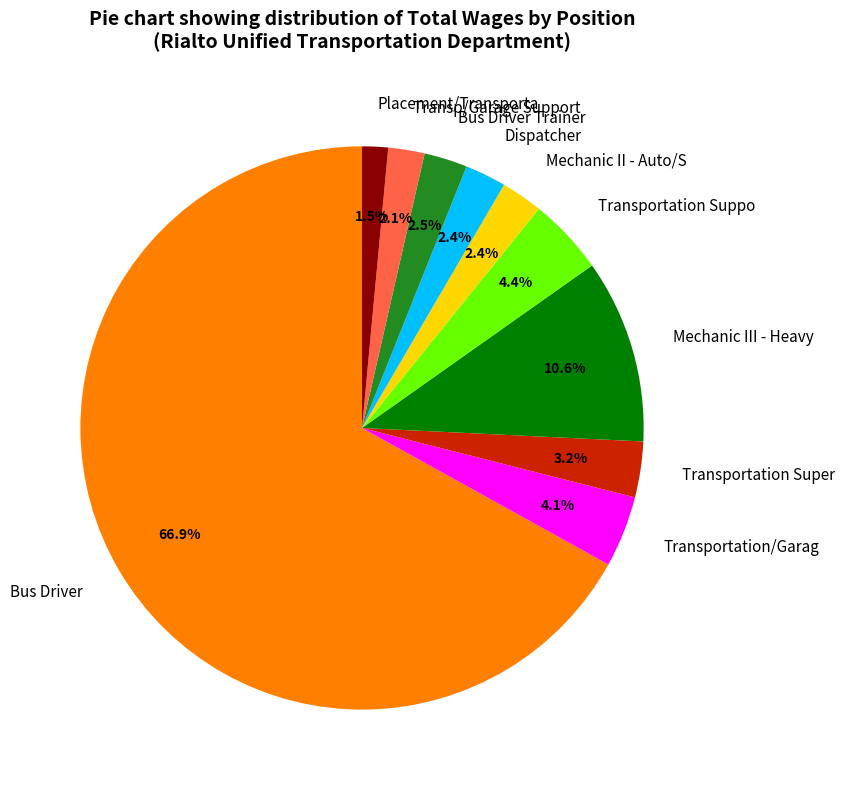

What is the largest slice in the pie chart?

Bus Driver